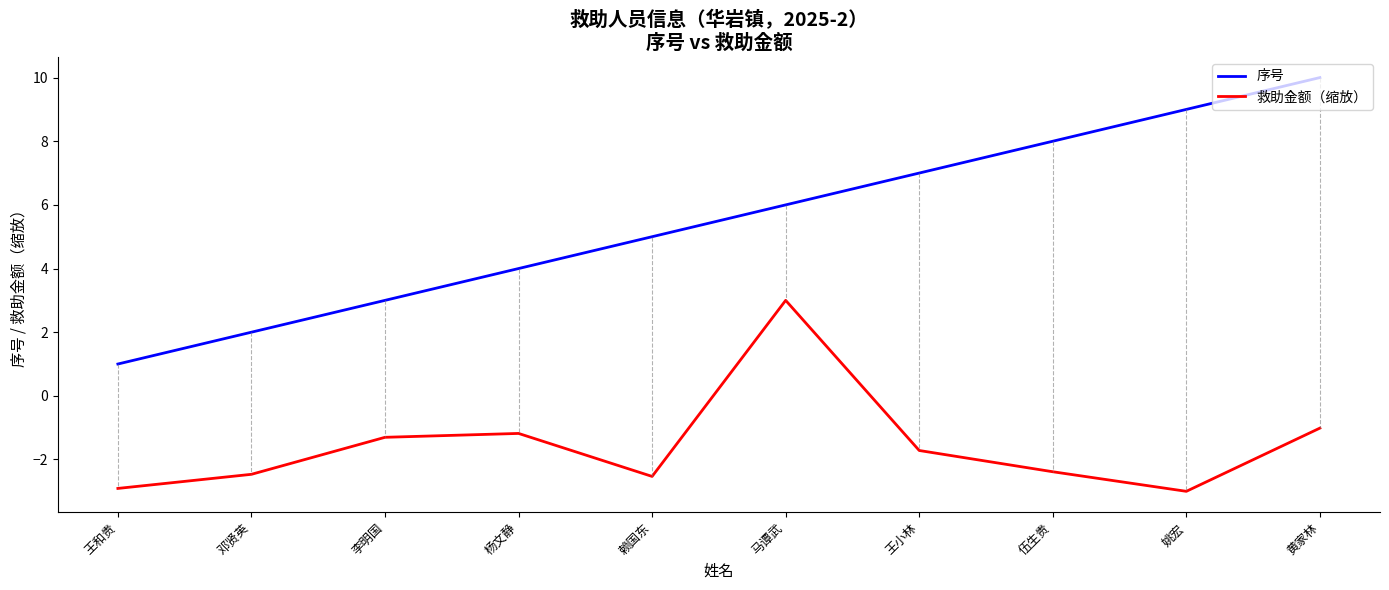

How many values in the 序号 series are below 6?

5